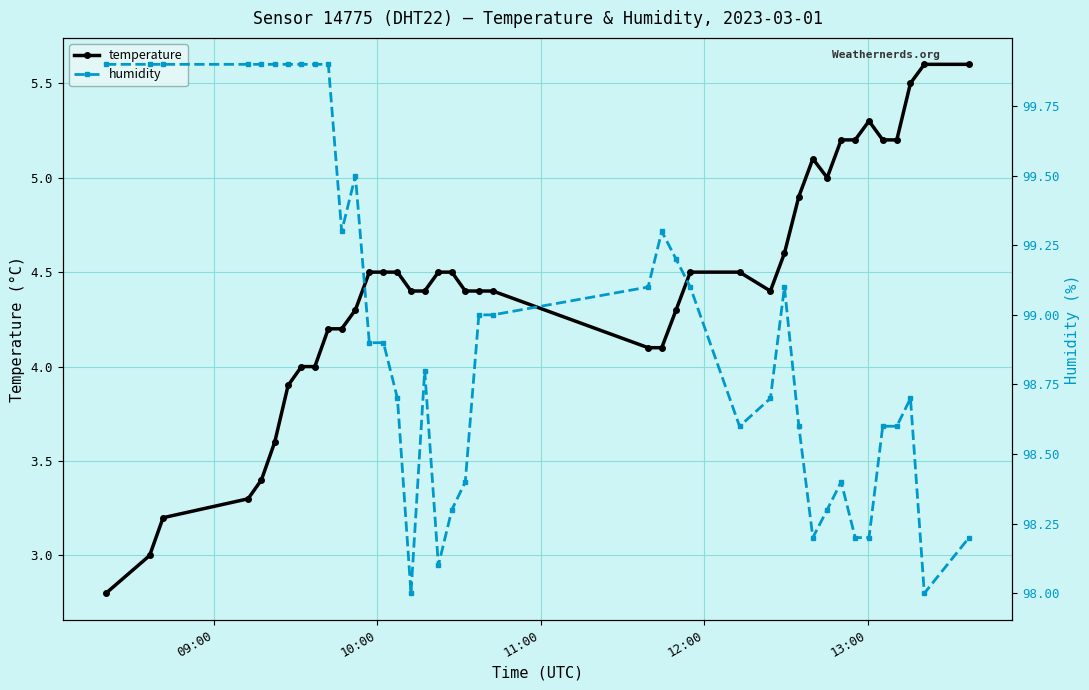

True or false: humidity has more than 2 interior local peaks.

True